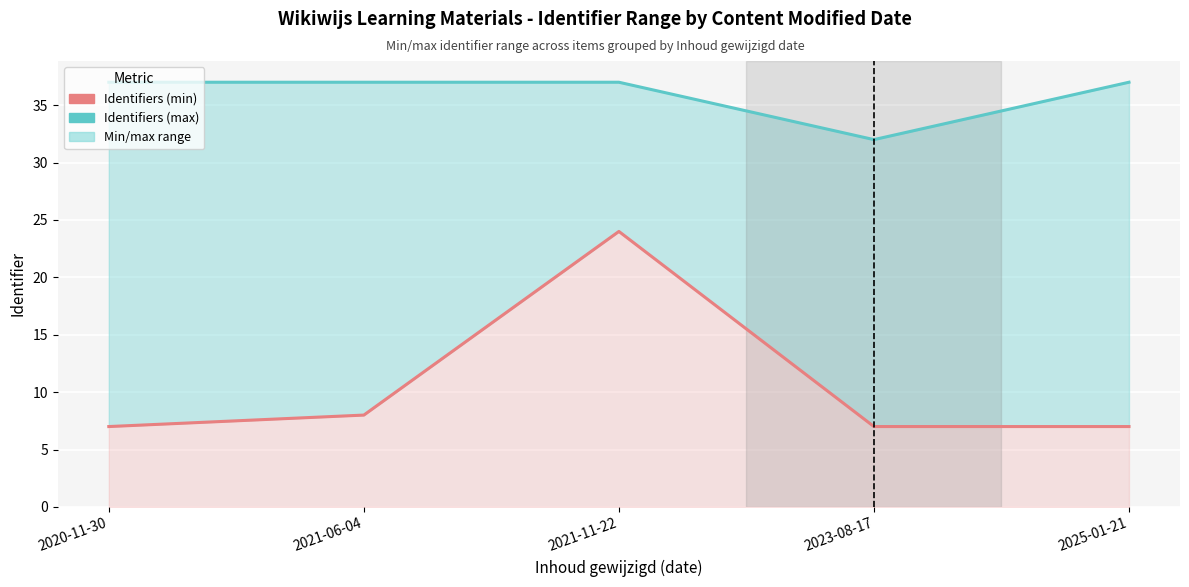

What position from the left is 2025-01-21?

5